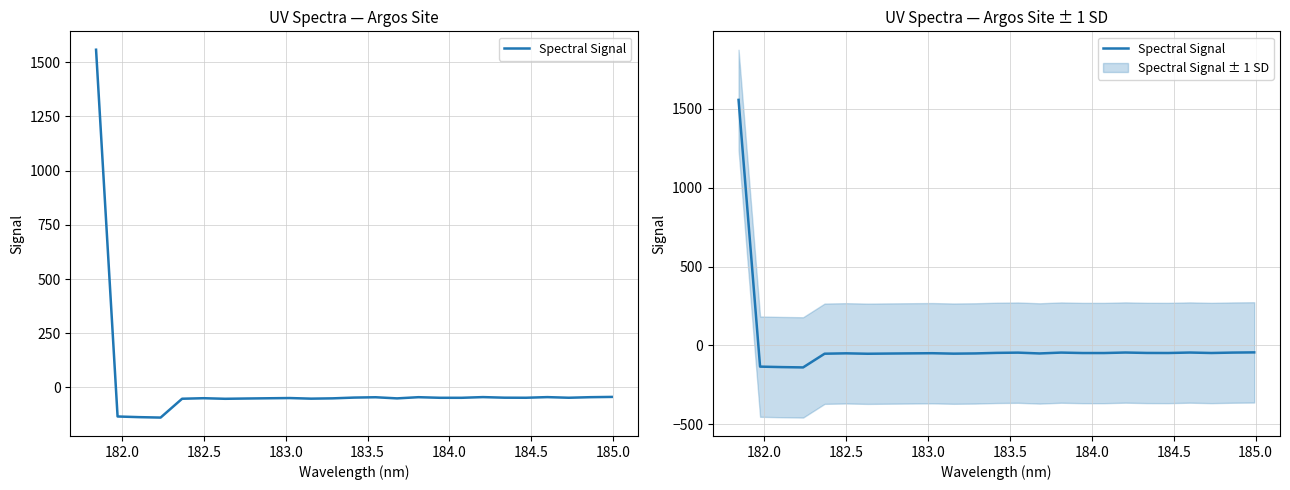

What is the difference between the second highest and second lowest values?

93.3